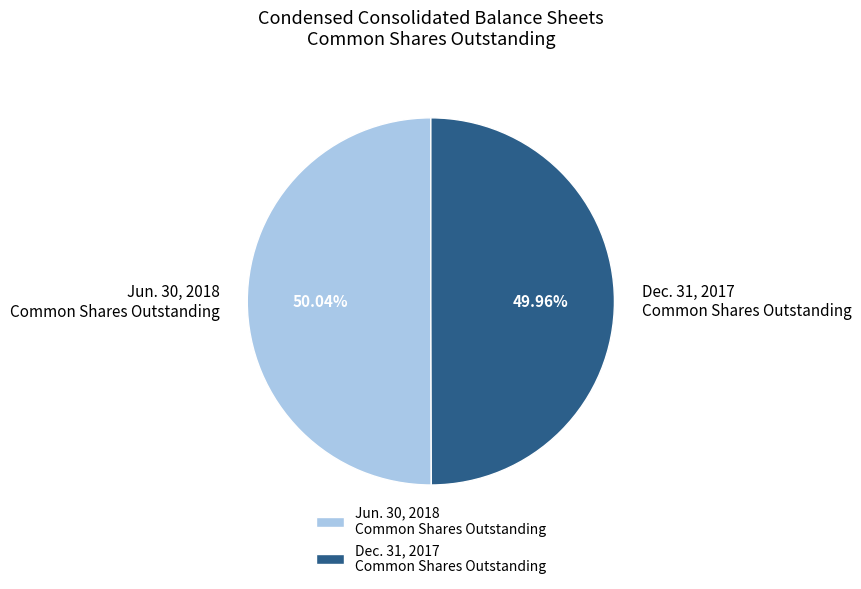

Is there any slice that represents more than half of the pie?

Yes